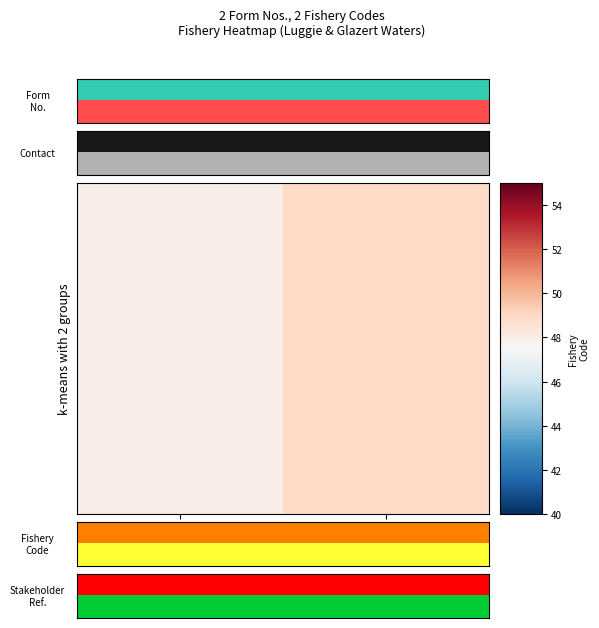

How many data points does each series have?

2